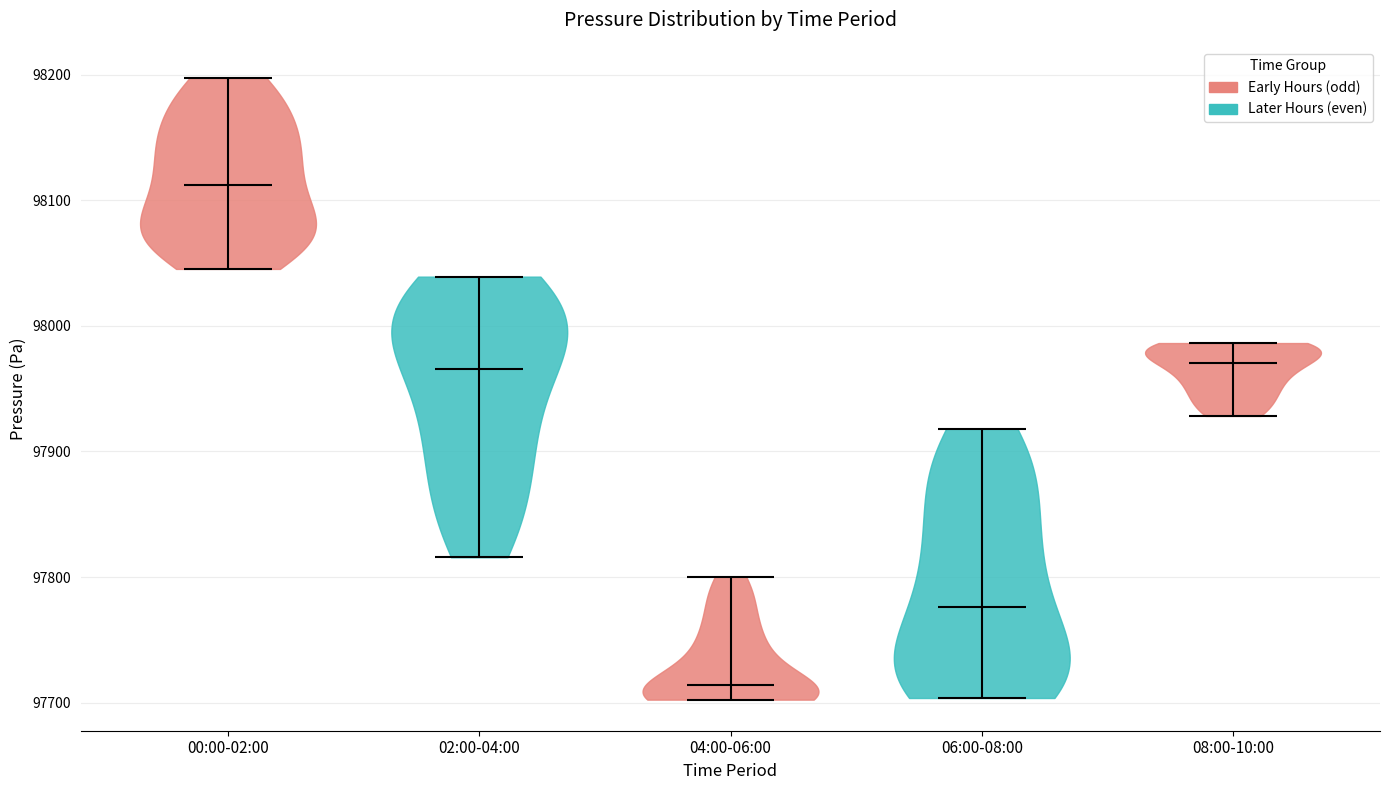

Which violin has the lowest median line?

04:00-06:00